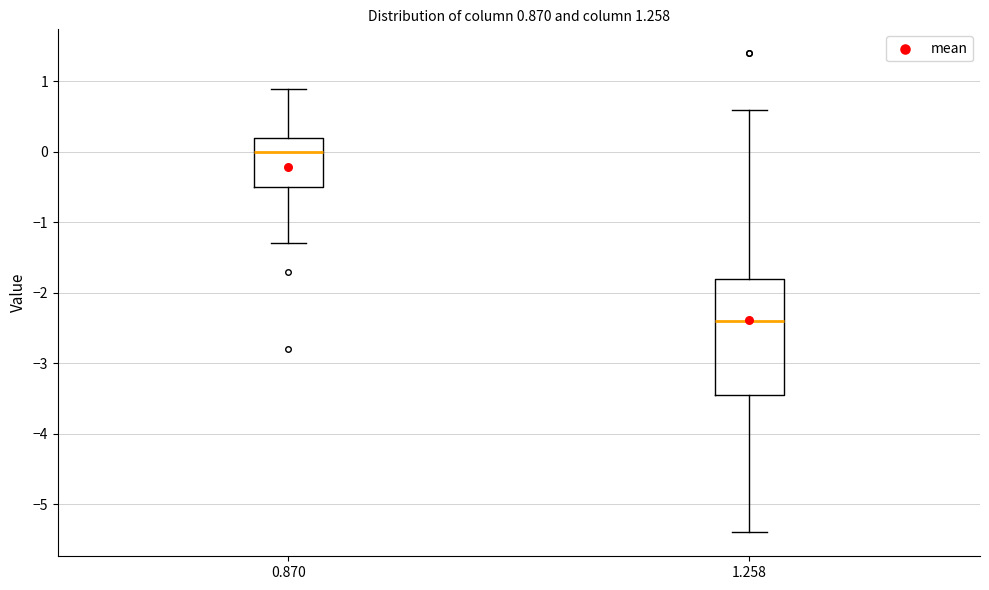

Which box has the highest median line?

0.870